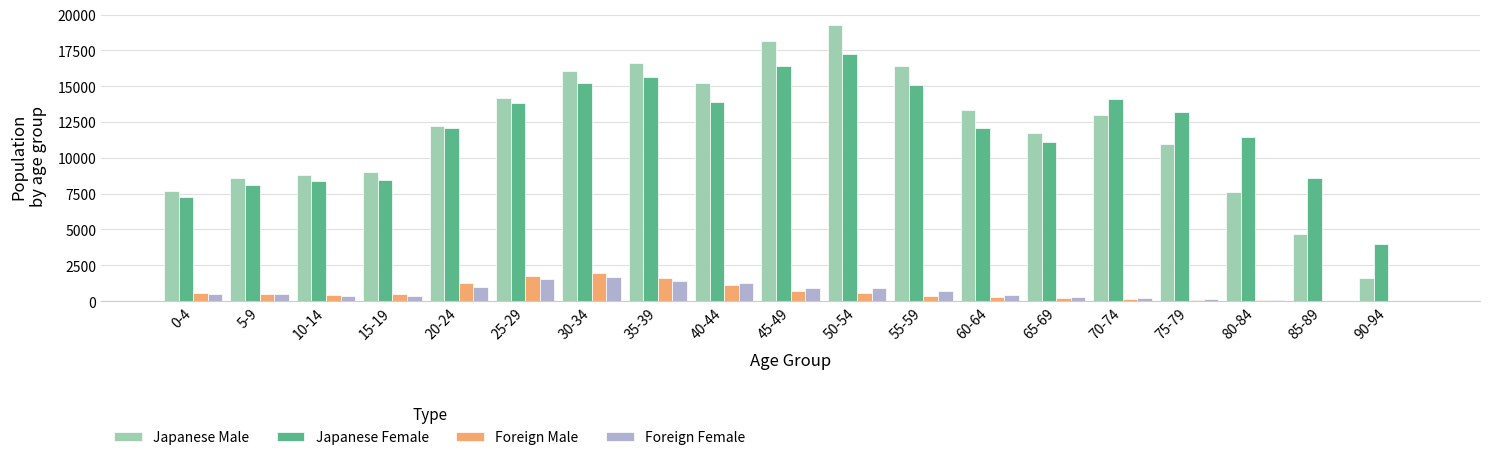

What is the sum of all Japanese Male values?

225408